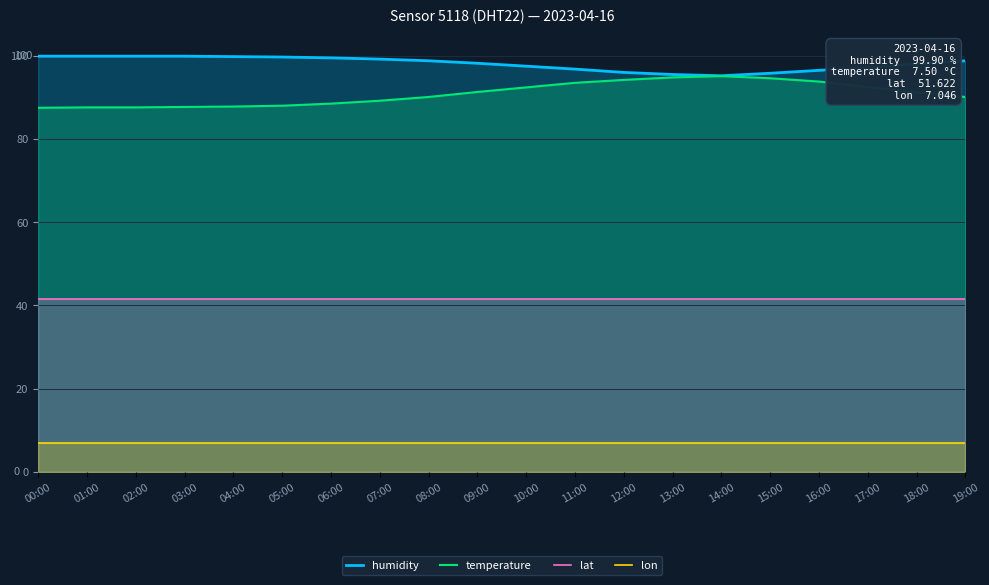

How many data points in temperature are above 91?

10